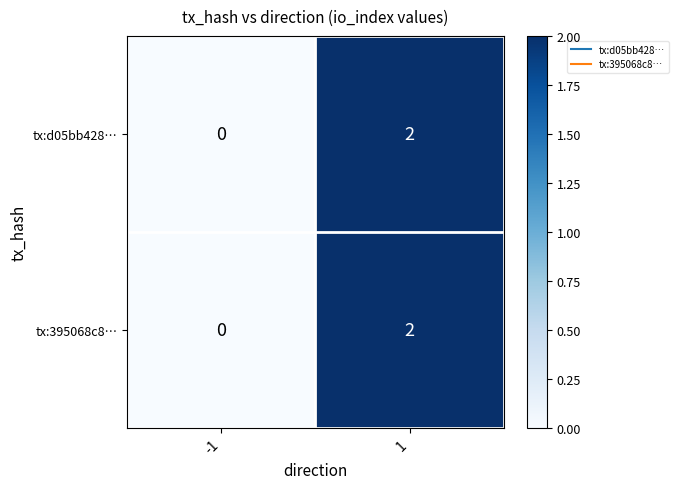

The value of tx:395068c8… at 1 is 2. True or false?

True